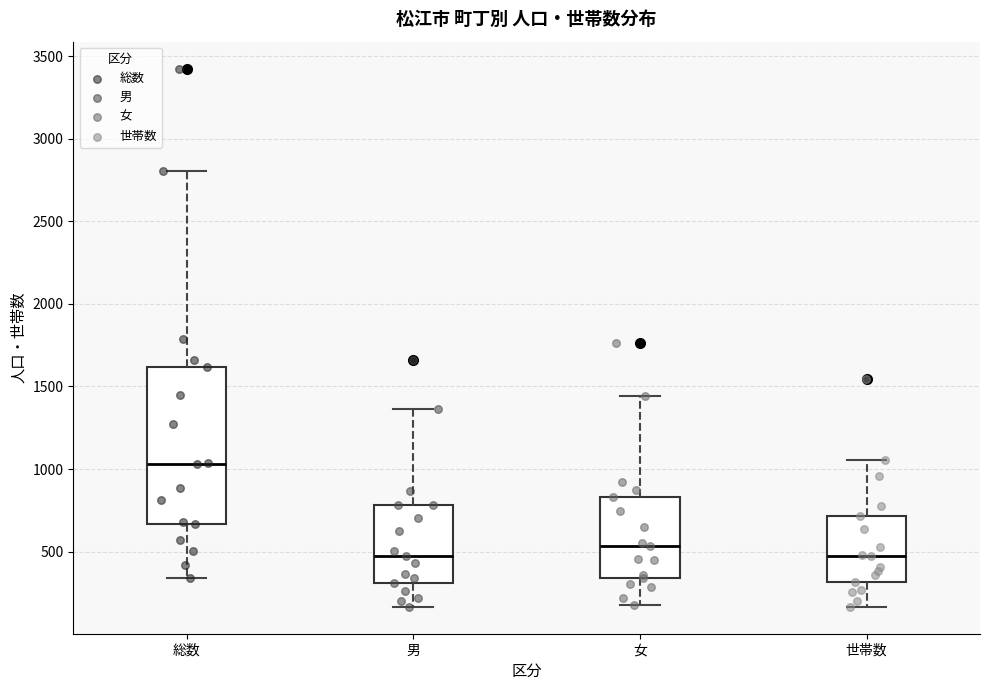

Reading left to right, read every box against the y-axis: the position of its median line, the range the box covers, and the ends of its whiskers. The values are not printed on the chart, so give them approximately, as read against the axis.

総数: median 1050, box 650 to 1600, whiskers 350 to 2800
男: median 500, box 300 to 800, whiskers 150 to 1350
女: median 550, box 350 to 850, whiskers 200 to 1450
世帯数: median 500, box 300 to 700, whiskers 150 to 1050